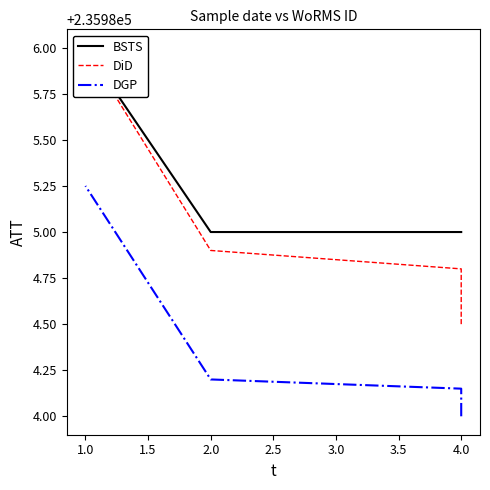

True or false: BSTS has more than 0 points higher than both neighbors.

False